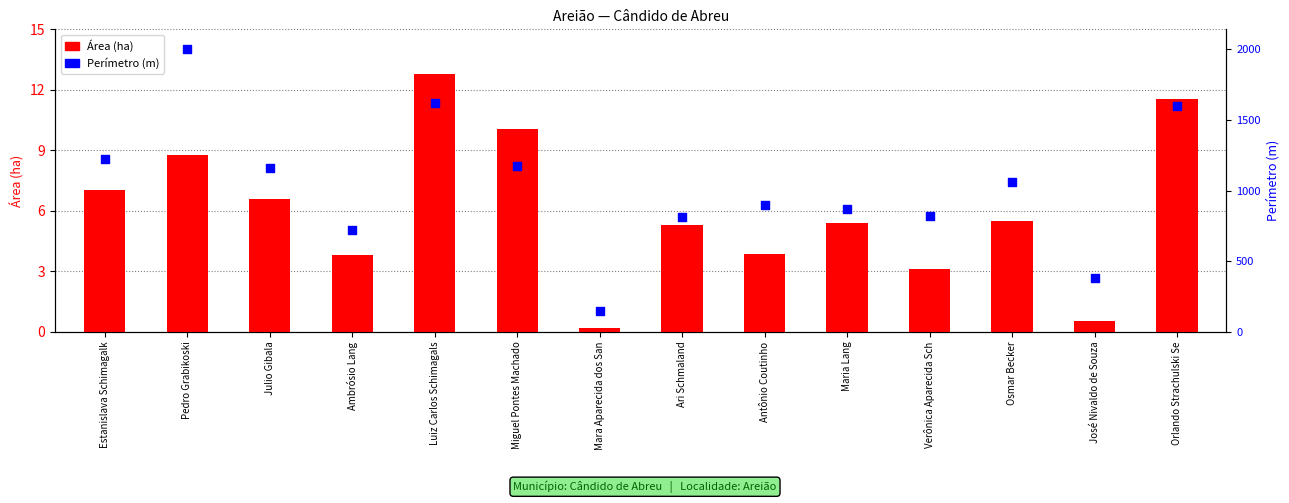

Which series reaches the maximum Y coordinate?

Perímetro (m)